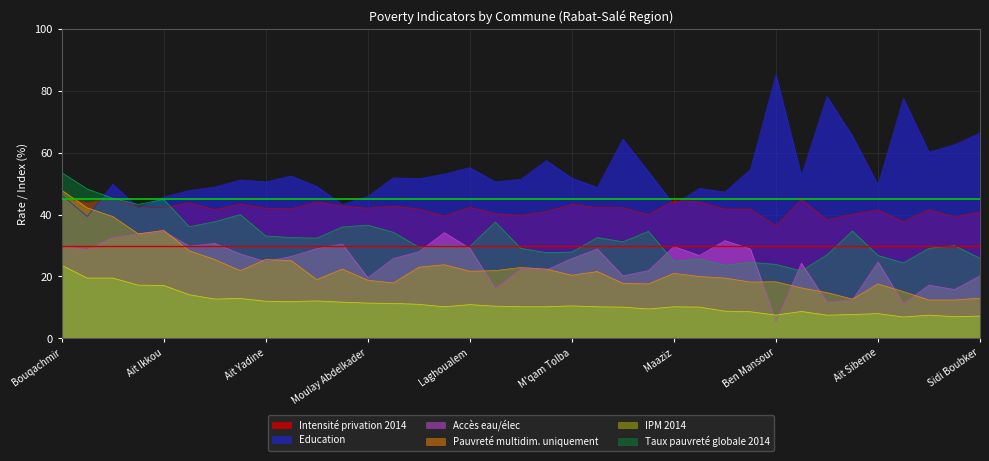

True or false: Pauvreté multidim. uniquement has more than 1 interior local peaks.

True